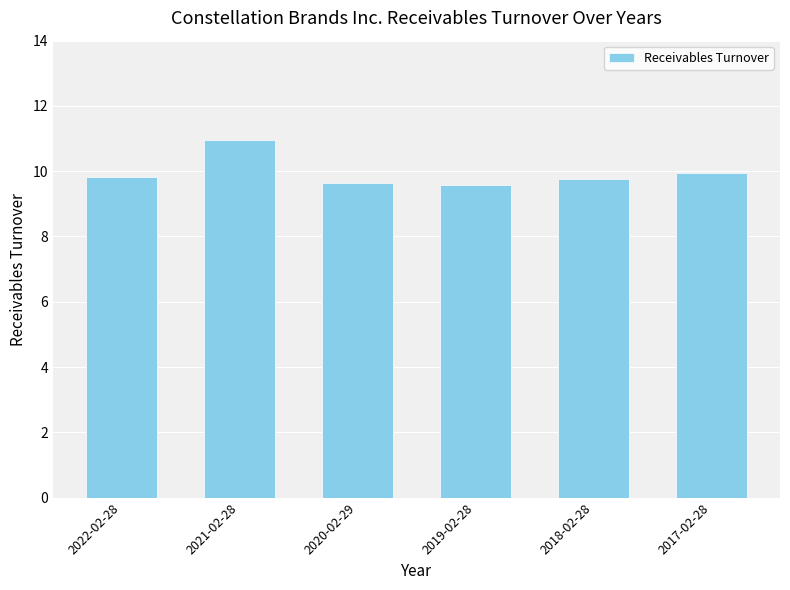

What is the value of the 3rd bar from the left?

9.7